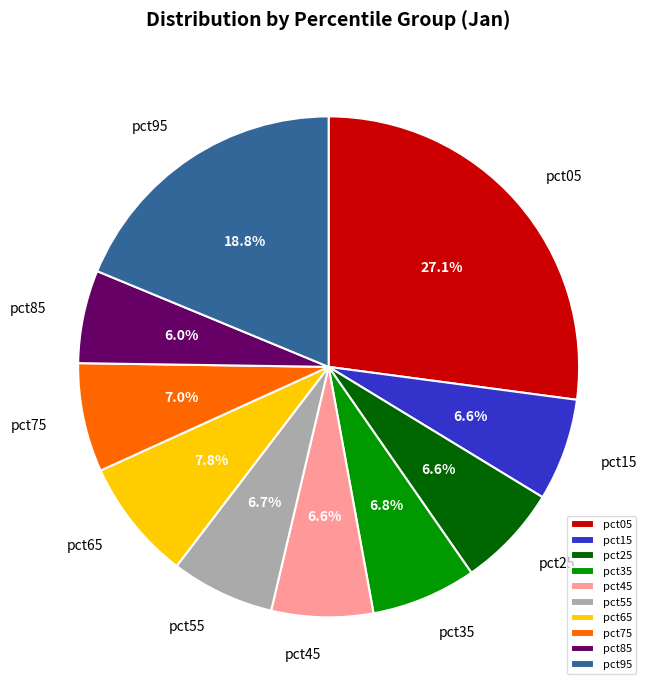

To the nearest percent, what is the difference between the largest and smallest slice percentages?

21%